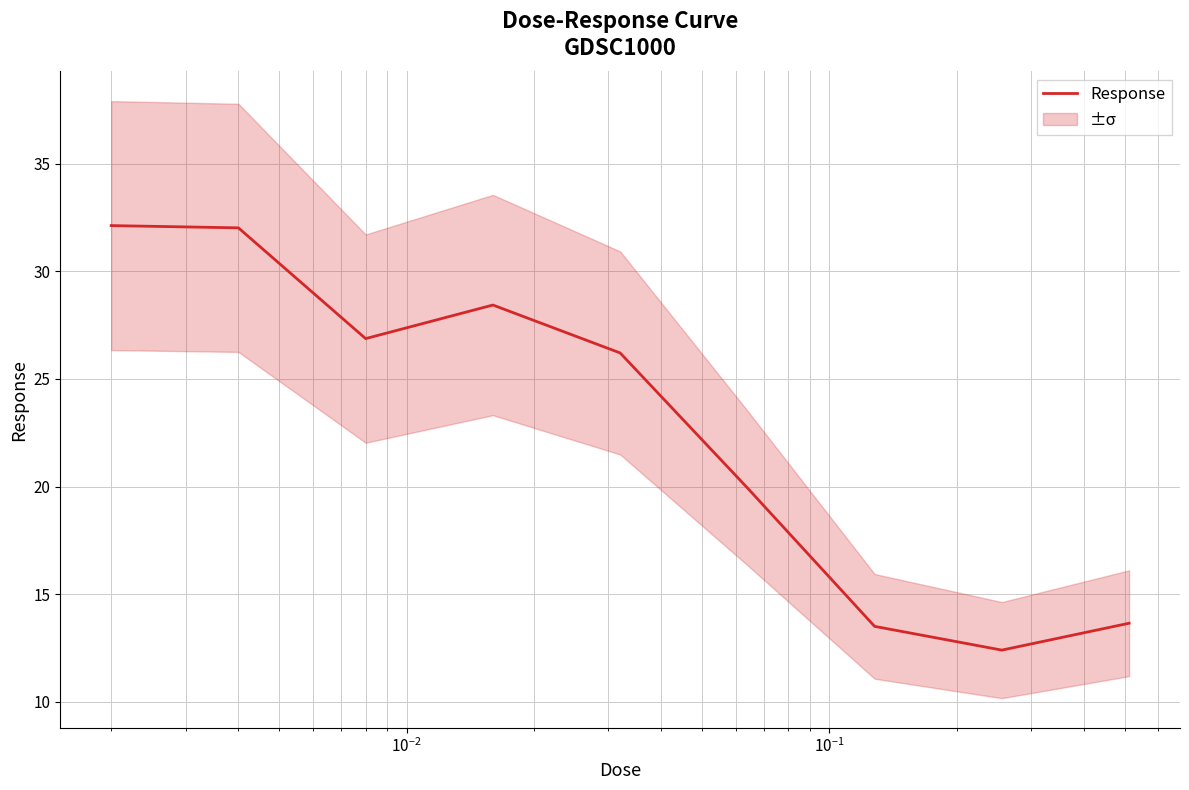

What is the maximum value for Response?

32.1